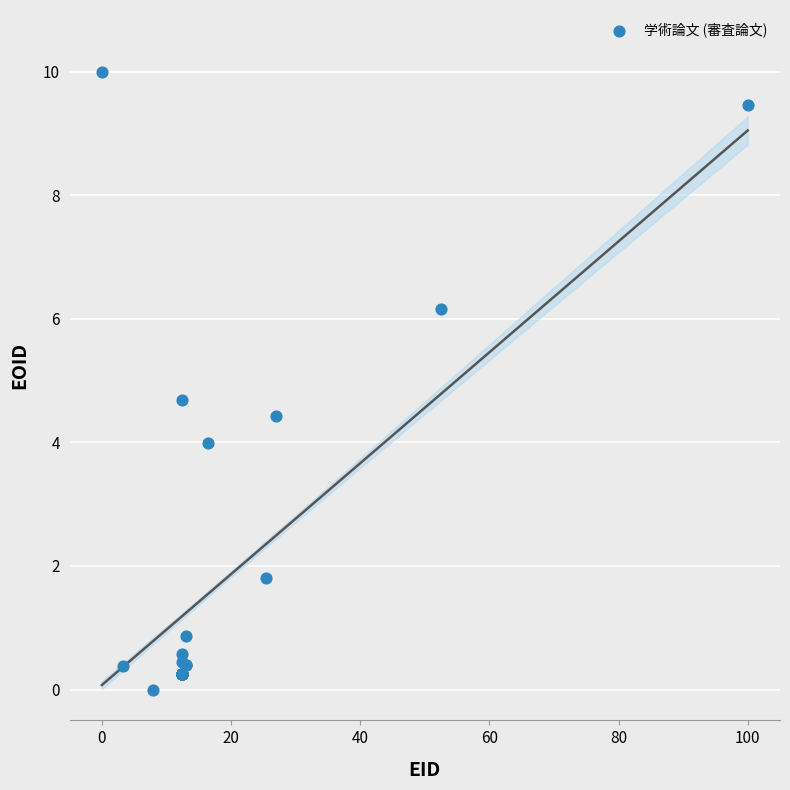

What Y value in the scatter plot is closest to 5?

4.7